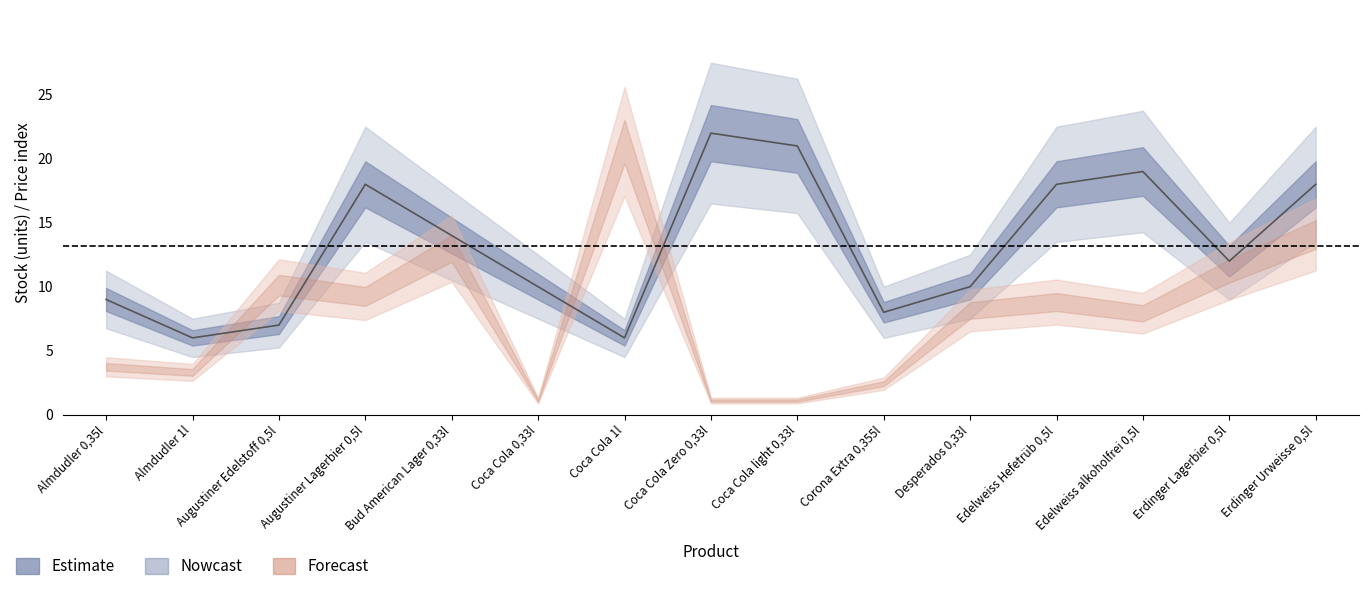

What is the maximum value shown in the chart?

22